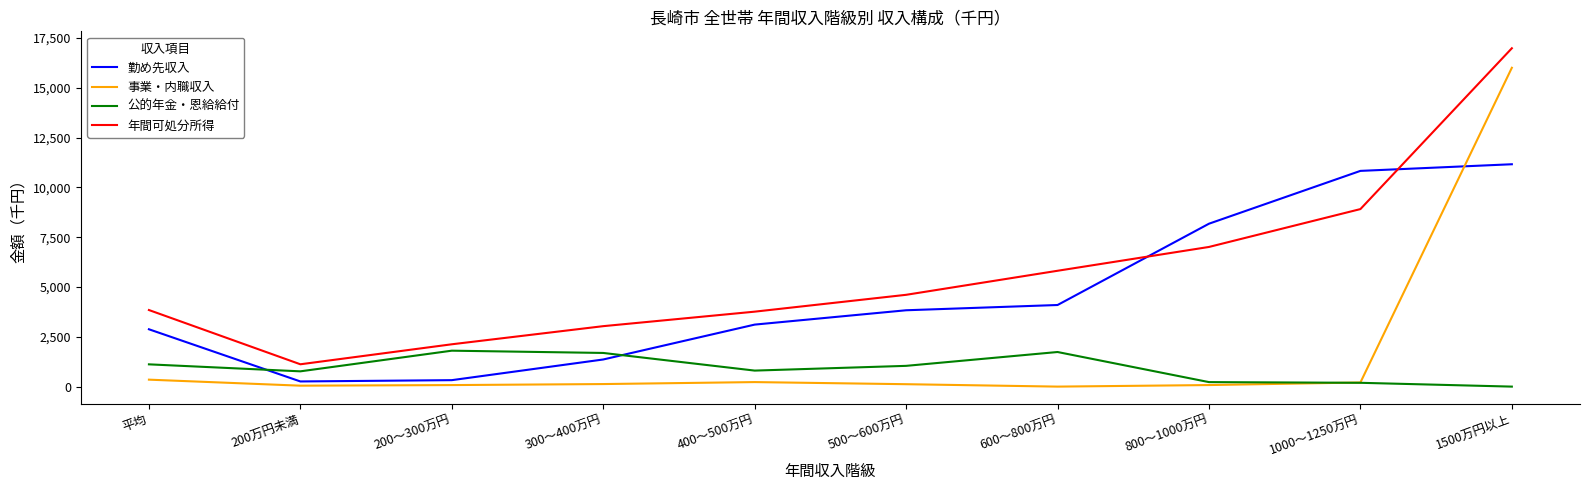

Where do 勤め先収入 and 年間可処分所得 first cross each other?

600～800万円 and 800～1000万円